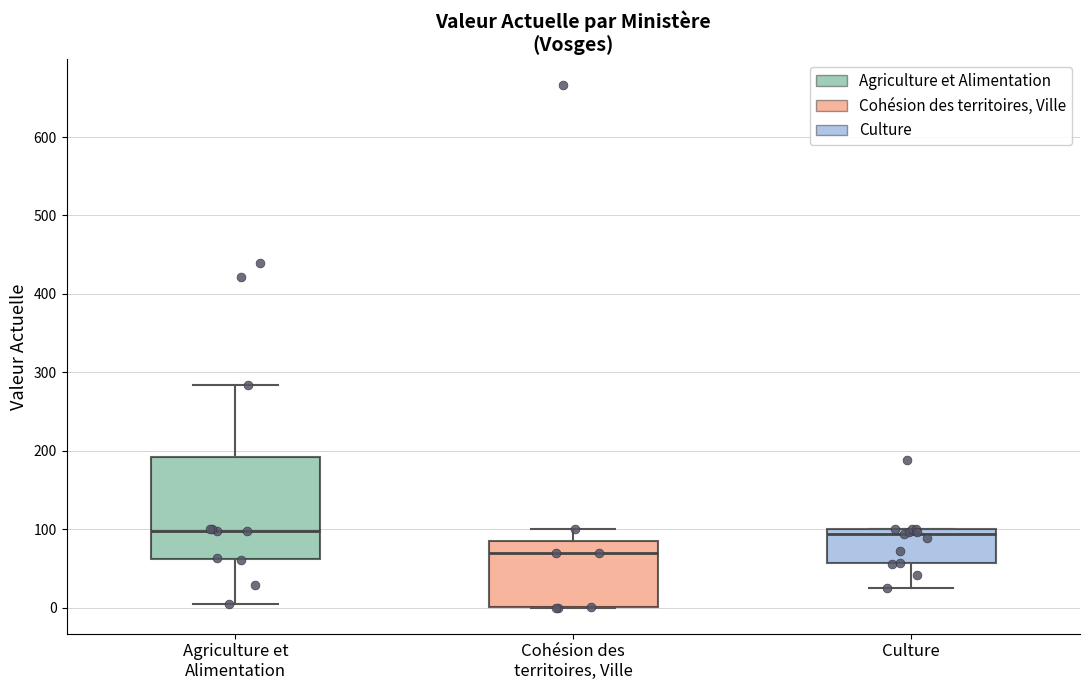

Reading left to right, transcribe this box plot: for each box, give where its median line is, the range the box spans, and where its two whiskers end, as read against the y-axis. The values are not printed on the chart, so give them approximately, as read against the axis.

Agriculture et Alimentation: median 100, box 60 to 190, whiskers 0 to 280
Cohésion des territoires, Ville: median 70, box 0 to 90, whiskers 0 to 100
Culture: median 90, box 60 to 100, whiskers 20 to 100